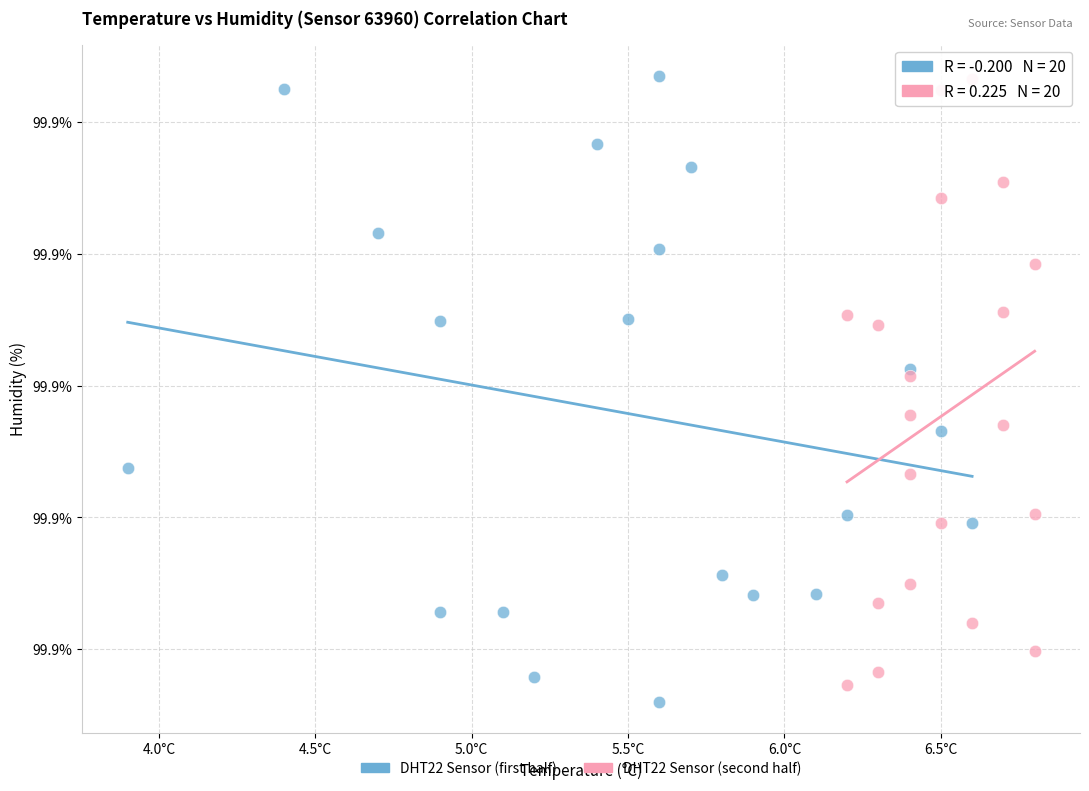

What are all the series names shown in the legend?

DHT22 Sensor (first half), DHT22 Sensor (second half)